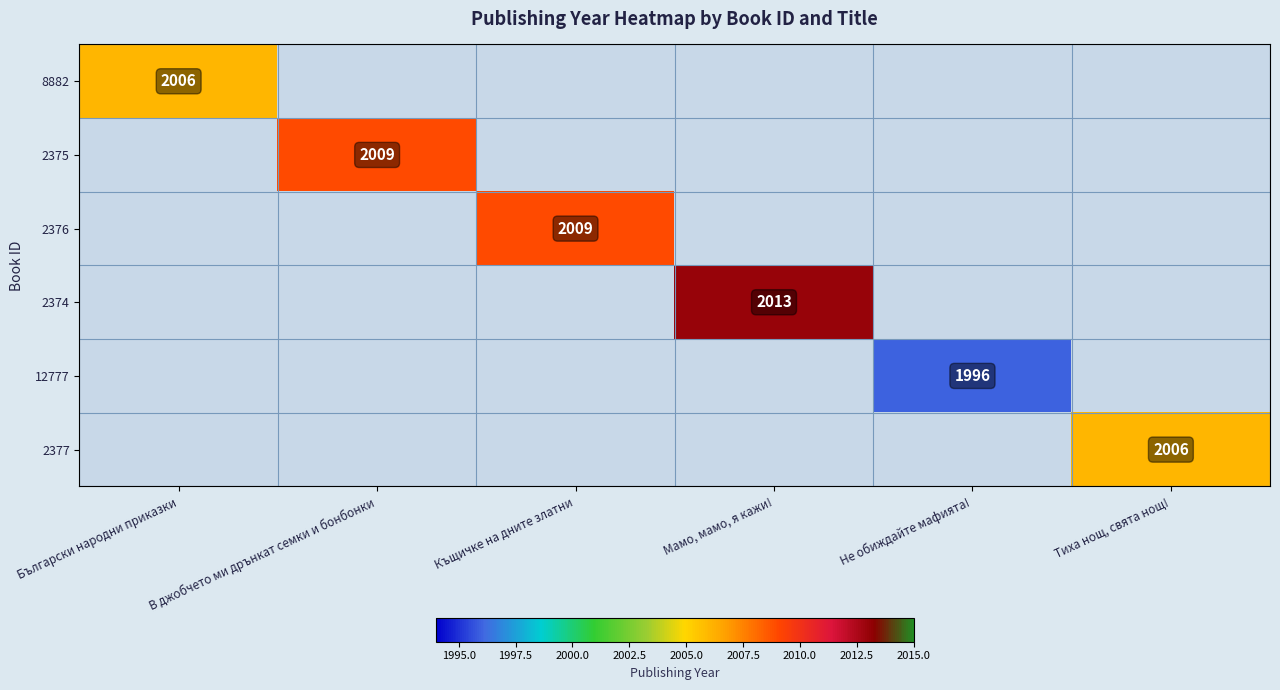

True or false: 2377 has a value of 3097 at Тиха нощ, свята нощ!.

False